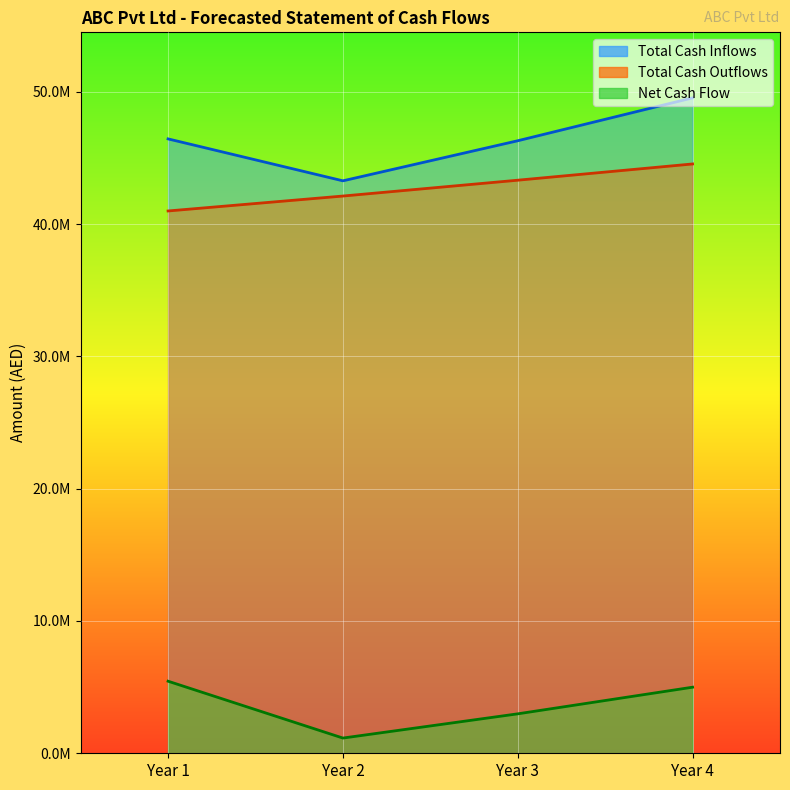

What is the difference between the Net Cash Flow values at Year 4 and Year 2?

3844652